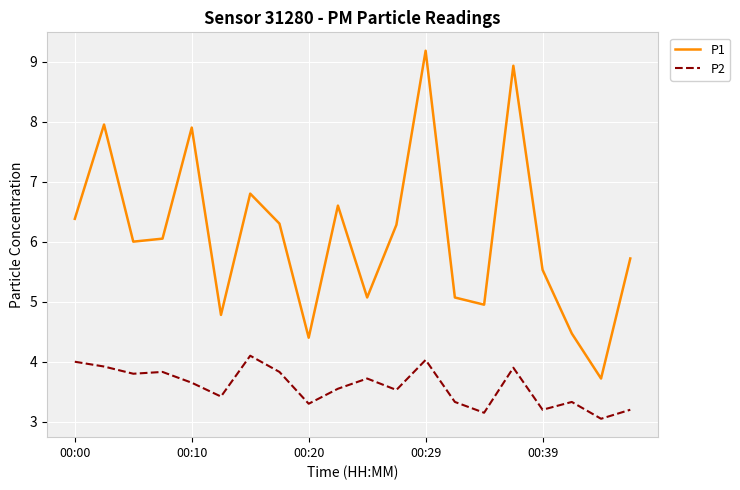

Which series has the largest total across all categories?

P1